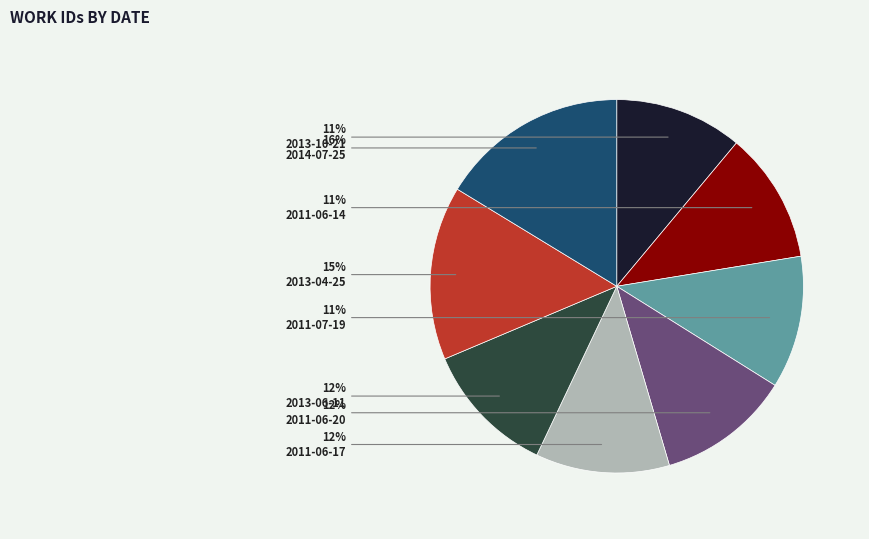

Is there any slice that represents more than half of the pie?

No